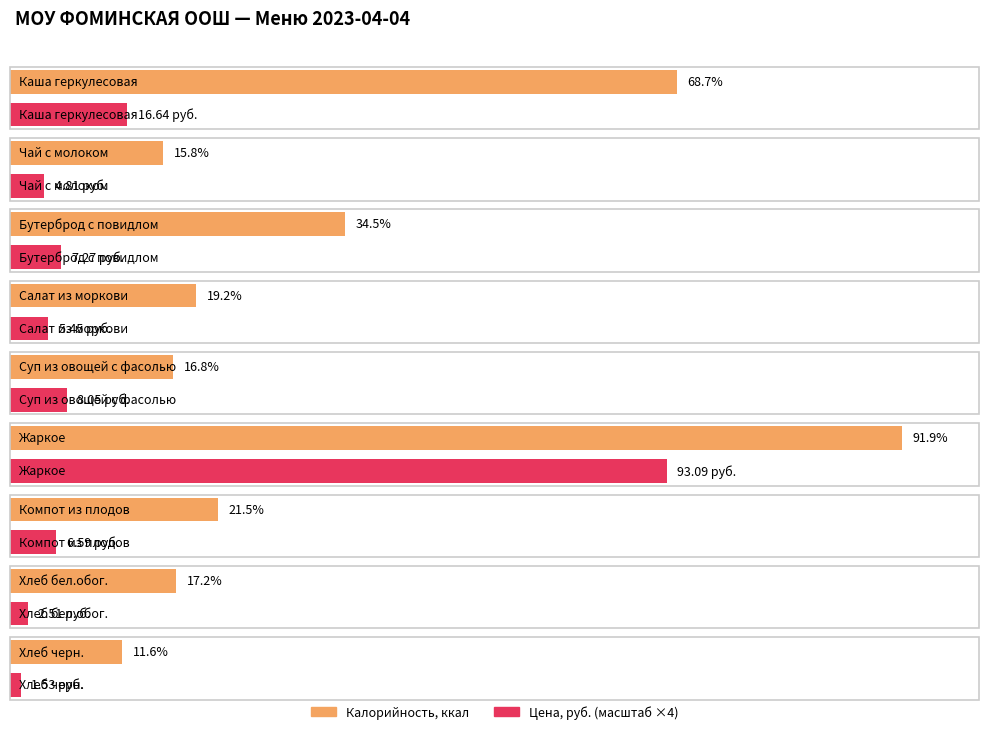

The Цена series shows 2.5 at Хлеб бел.обог.. True or false?

True